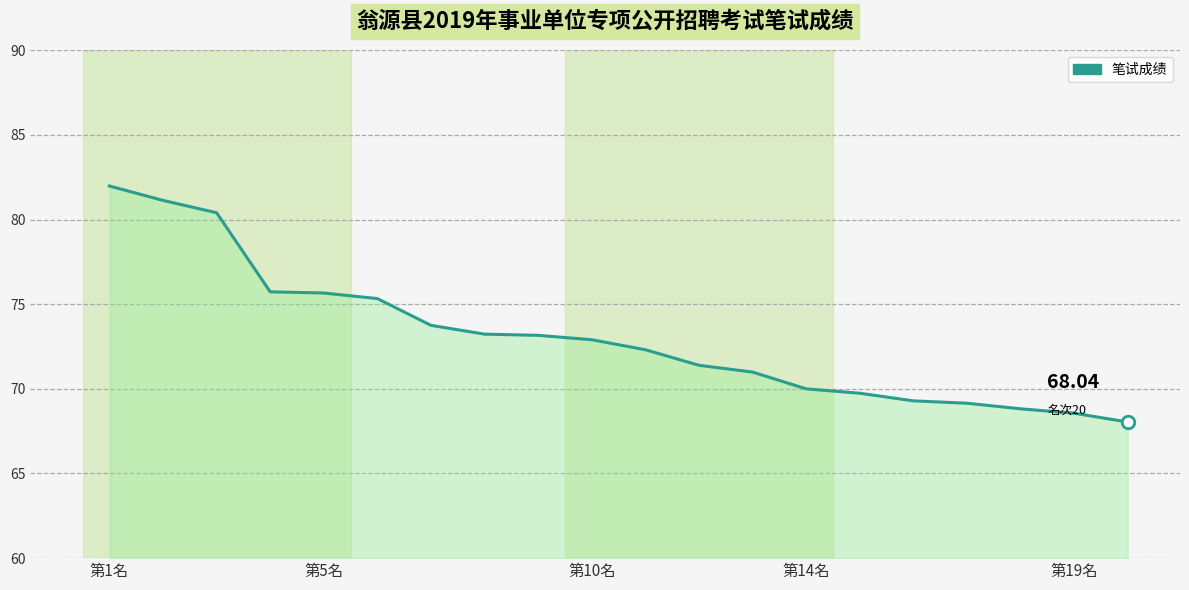

What is the smallest value displayed?

68.0